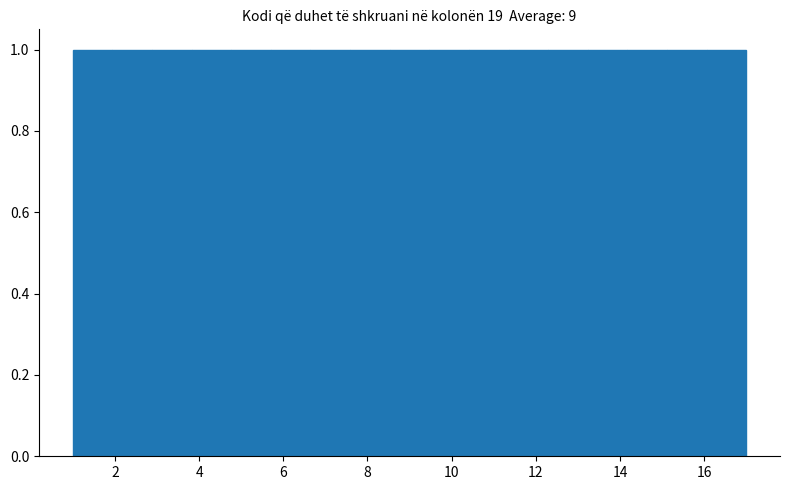

Reading left to right, list every bar in this chart as the range it spans on the x-axis followed by its height. Neither the bar edges nor the heights are printed on the chart, so give them approximately, as read against the axes.

1.0 to 2.0: 1
2.0 to 2.8: 1
2.8 to 3.8: 1
3.8 to 4.8: 1
4.8 to 5.8: 1
5.8 to 6.6: 1
6.6 to 7.6: 1
7.6 to 8.6: 1
8.6 to 9.4: 1
9.4 to 10.4: 1
10.4 to 11.4: 1
11.4 to 12.2: 1
12.2 to 13.2: 1
13.2 to 14.2: 1
14.2 to 15.2: 1
15.2 to 16.0: 1
16.0 to 17.0: 1